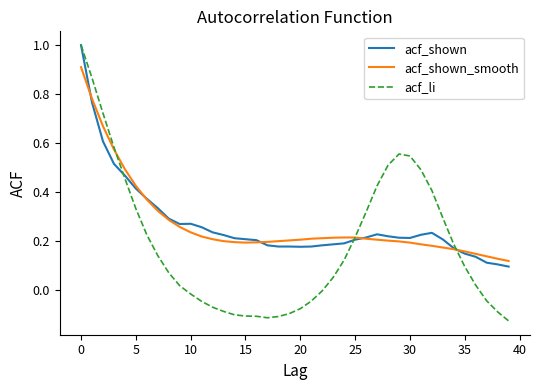

In acf_li, how many points are higher than both neighbors (excluding endpoints)?

1